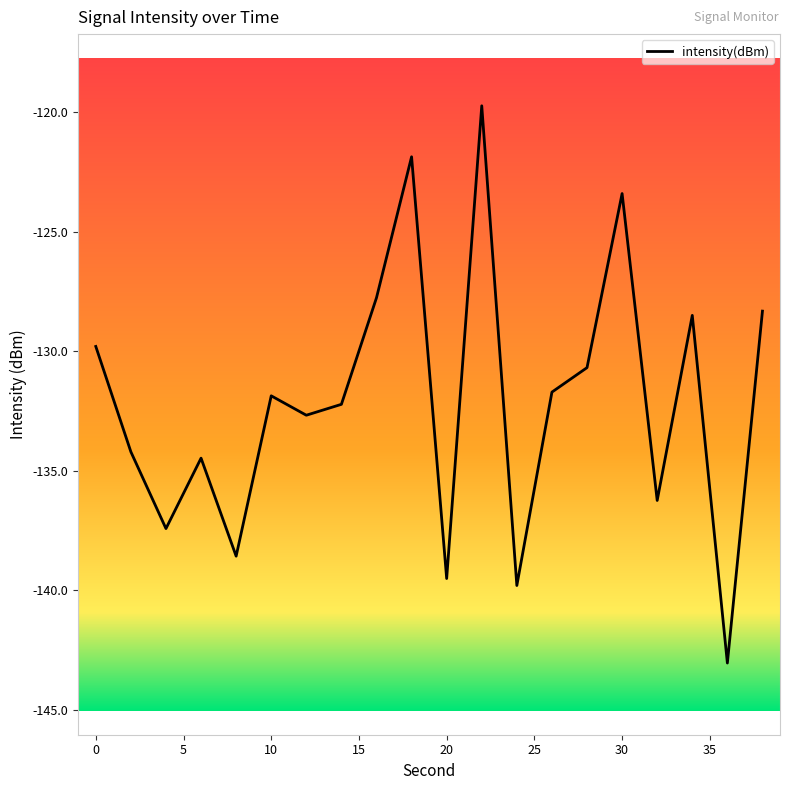

How many lines are shown in the chart?

1